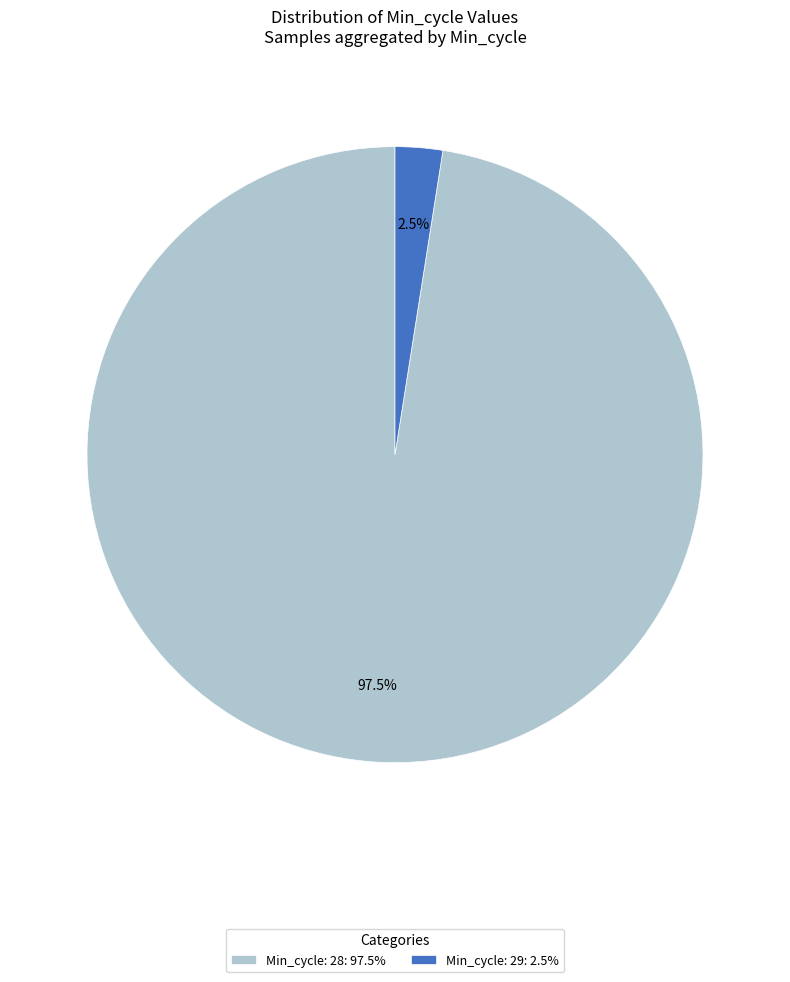

Which slice is the largest?

Min_cycle: 28: 97.5%